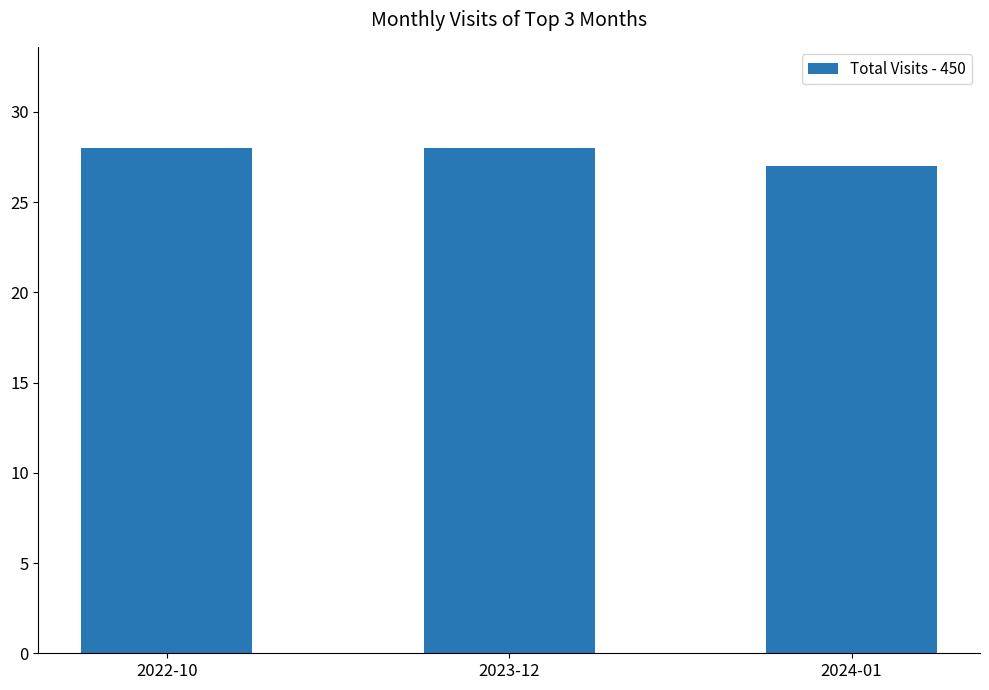

What is the average value?

28